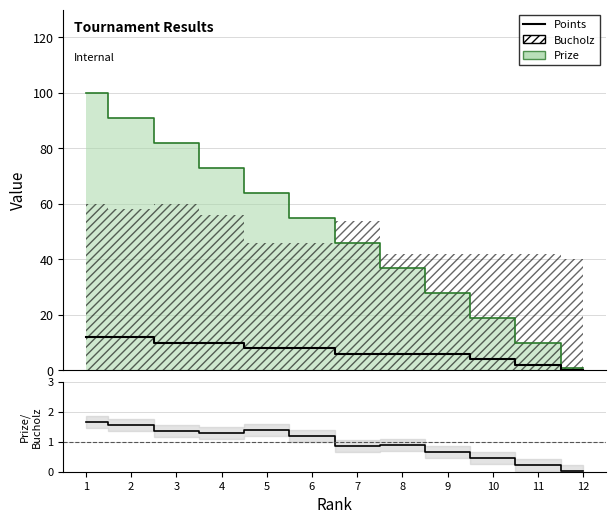

True or false: Prize/Bucholz has a value of 0.8 at 1.

False